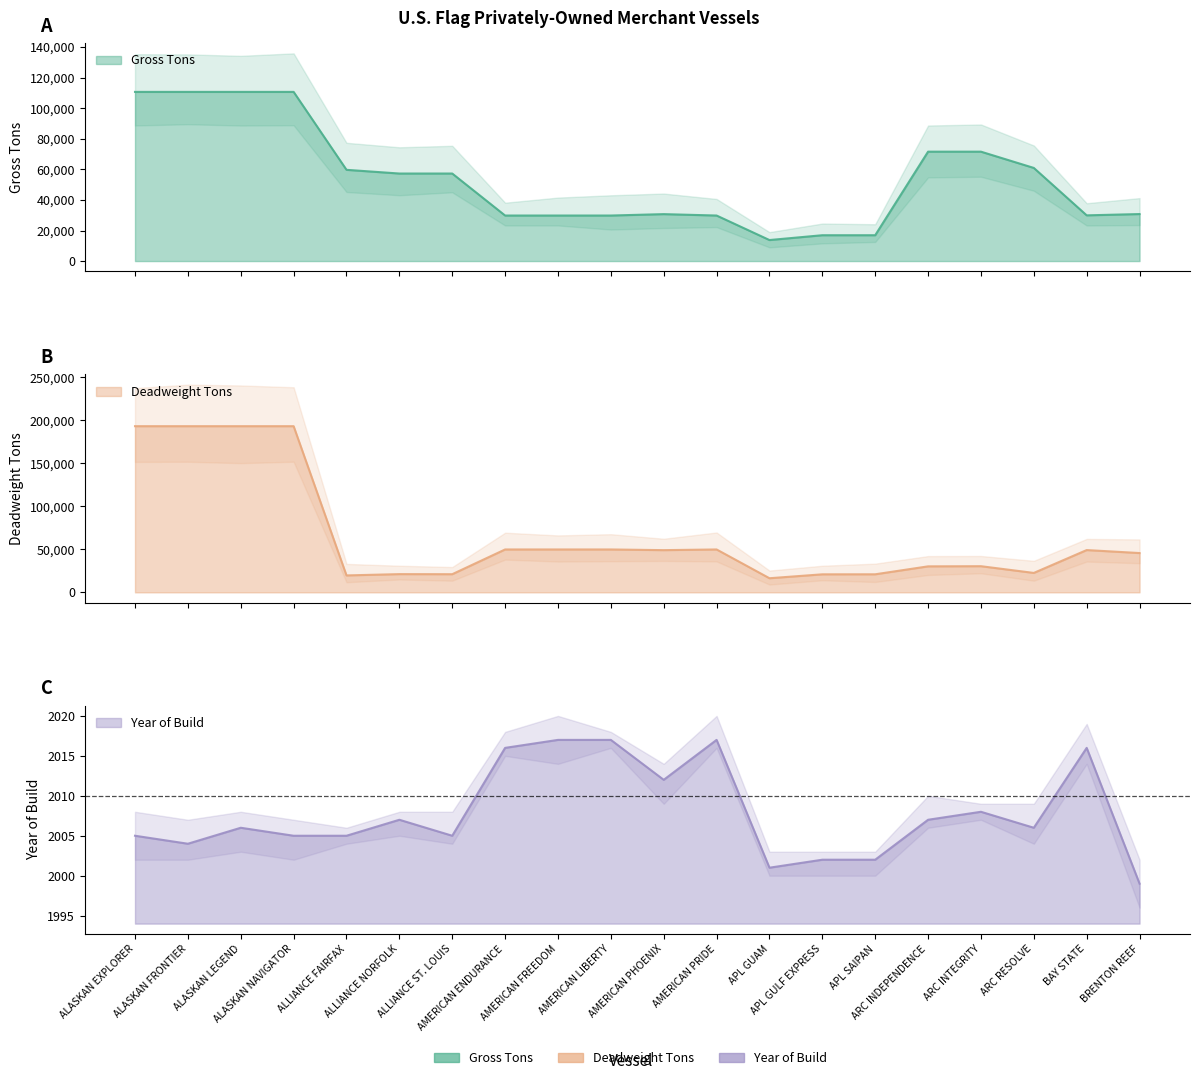

What is the difference between the maximum and minimum values in the Year of Build series?

18